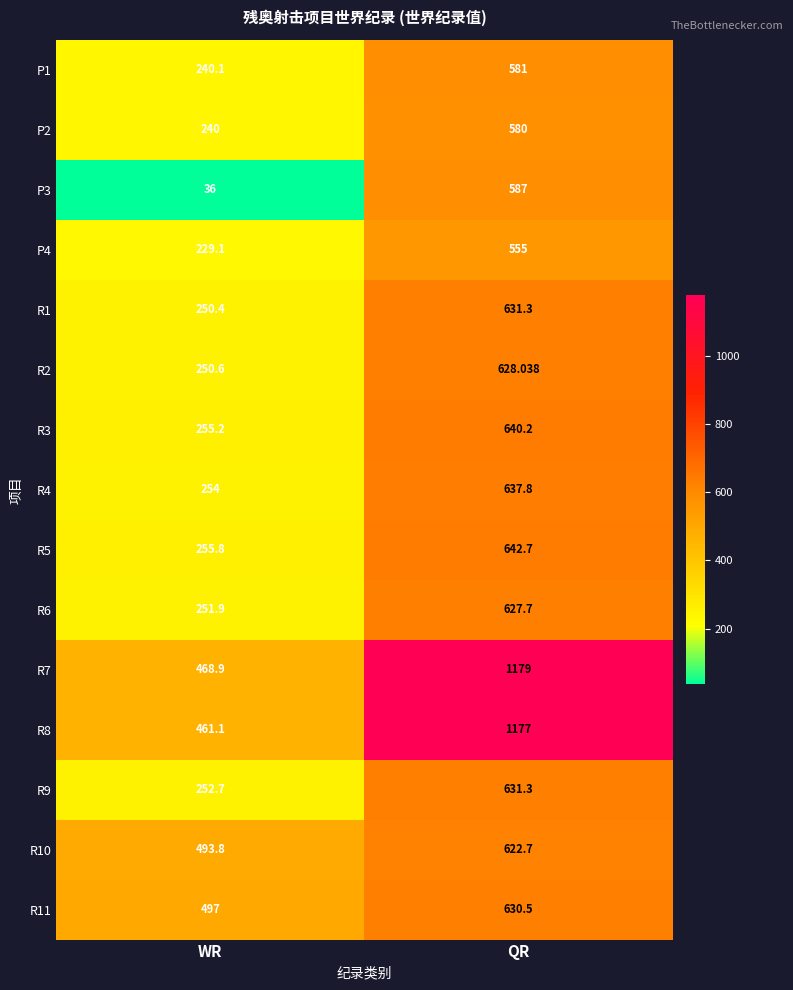

At which label does R5 first exceed 642?

QR